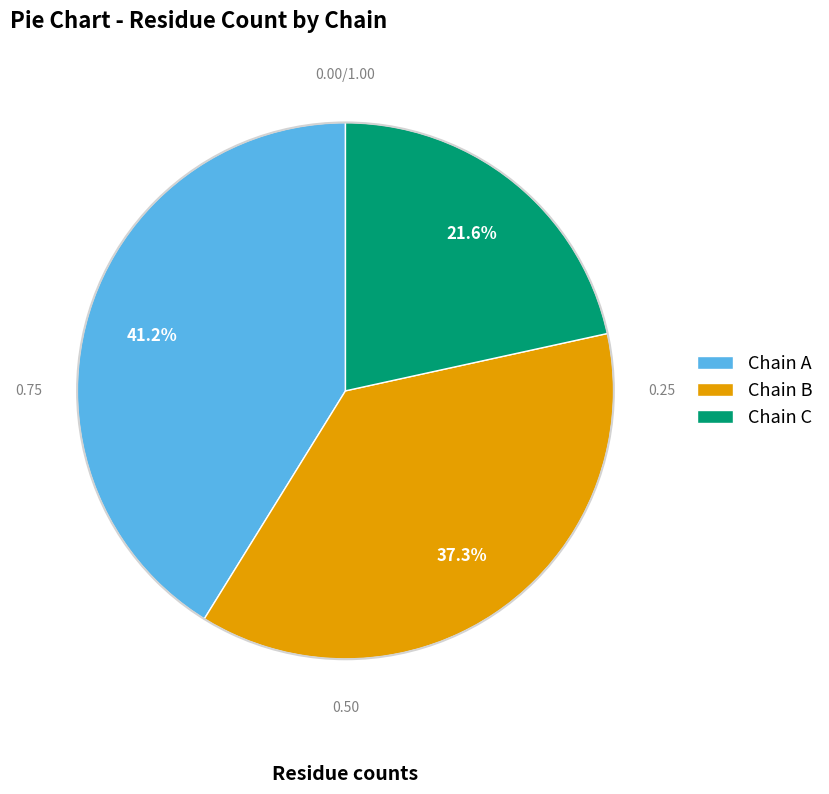

Count the number of slices in the pie.

3